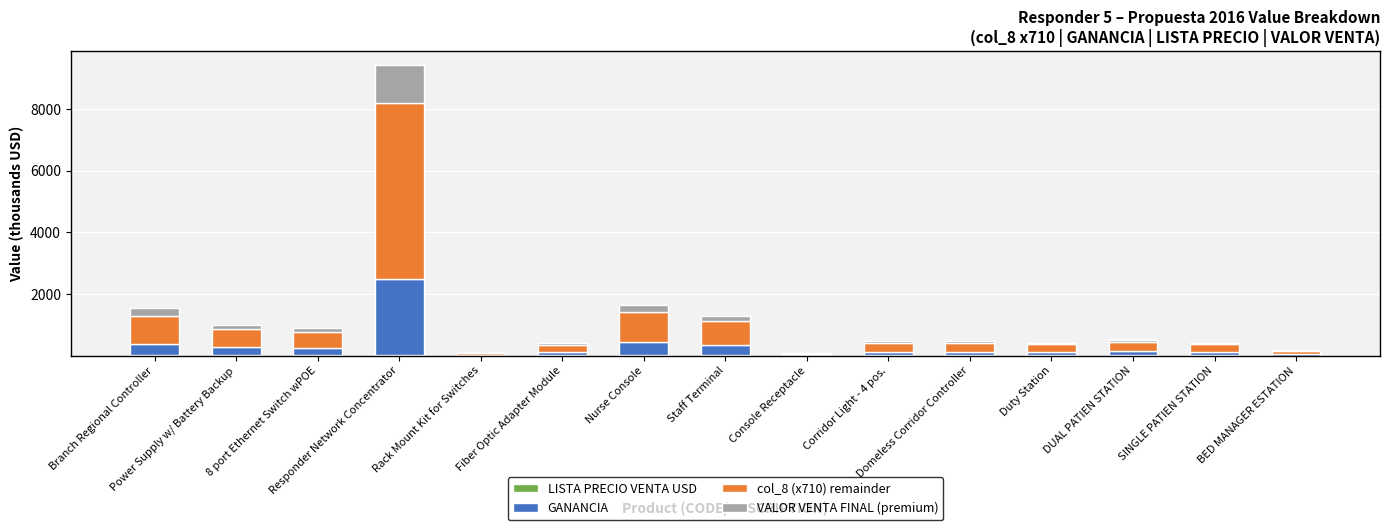

What is the value of the LISTA PRECIO VENTA USD bar at the 4th from the left?

11.5